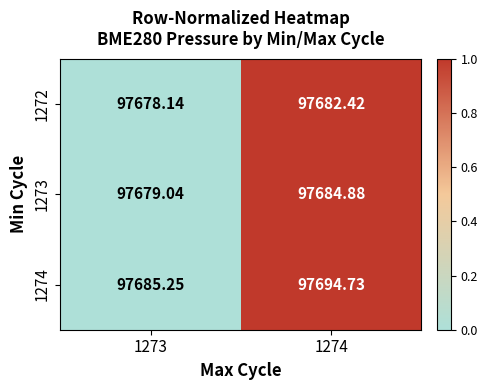

Is the value of 1274 at 1273 greater than the value of 1273 at 1274?

Yes